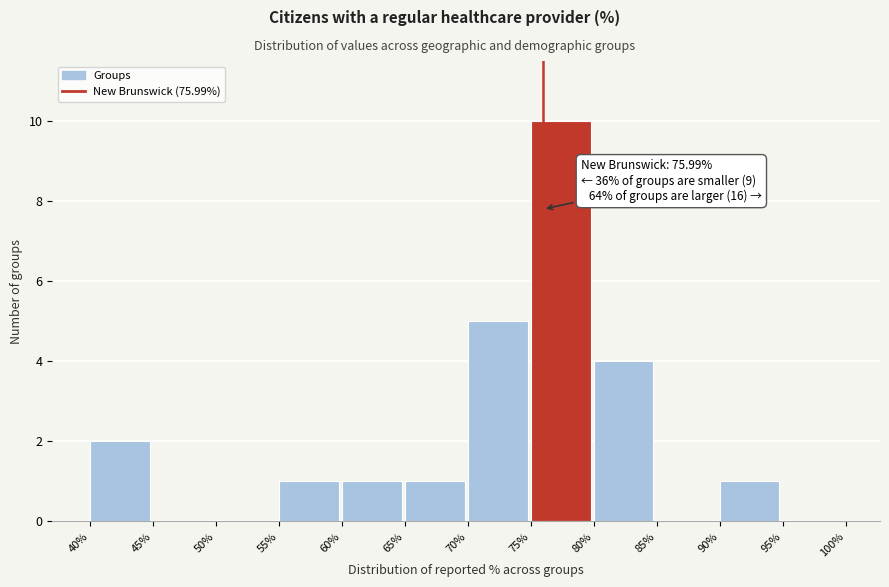

Which range on the x-axis has the tallest bar?

75% to 80%